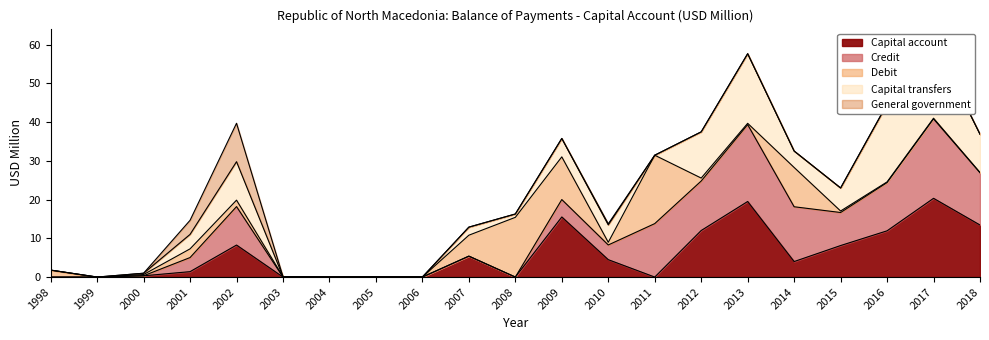

At which label does Capital account reach its minimum?

2008